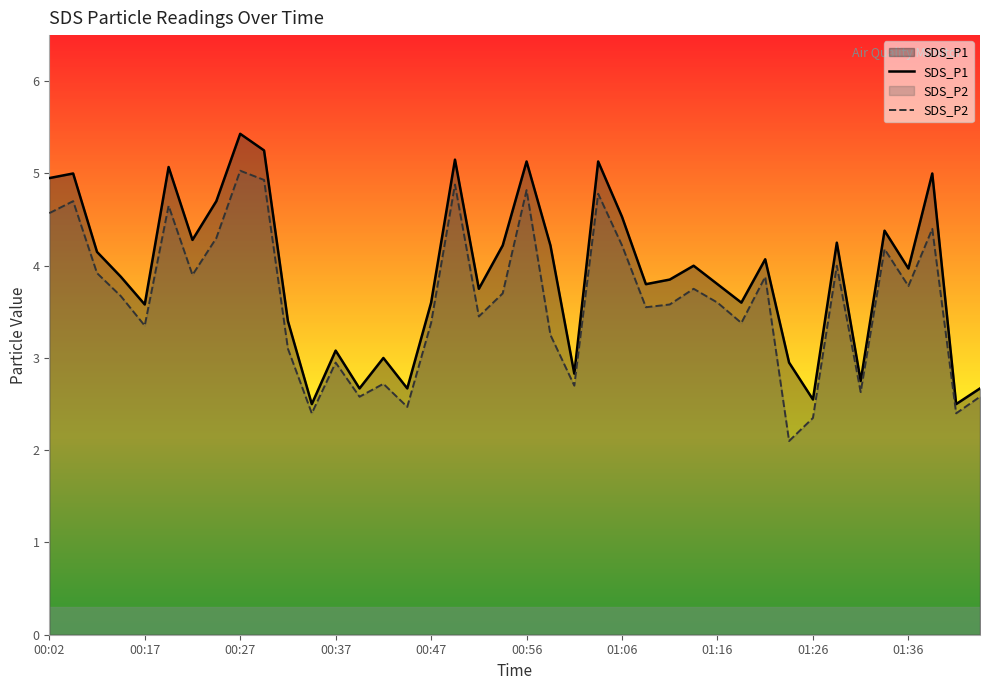

What is the difference between the maximum and minimum values in the SDS_P1 series?

2.9